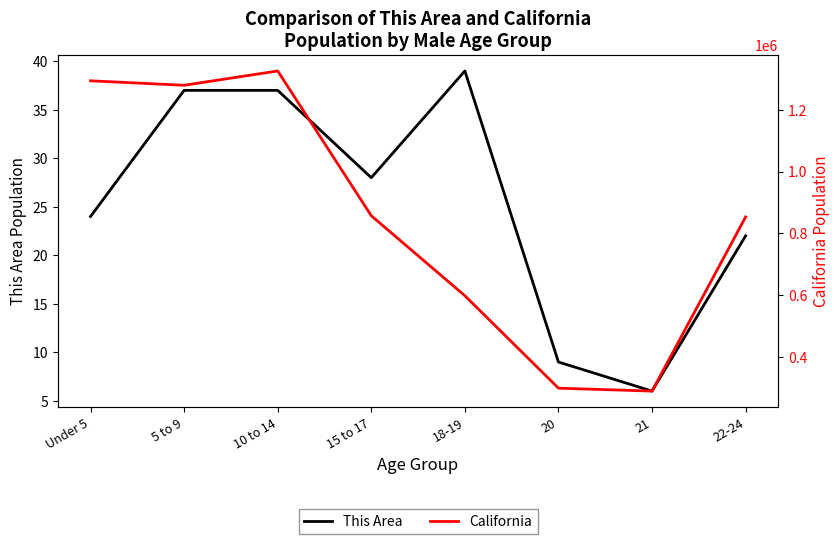

How many interior local valleys does the This Area series have?

2